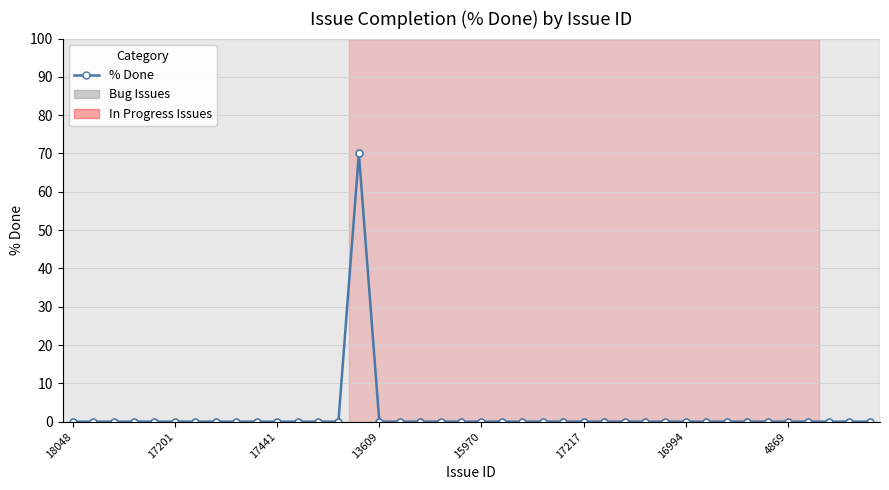

Reading right to left, extract all data points from this chart.

0	0	0	0	0	0	0	0	0	0	0	0	0	0	0	0	0	0	0	0	0	0	0	0	0	70	0	0	0	0	0	0	0	0	0	0	0	0	0	0